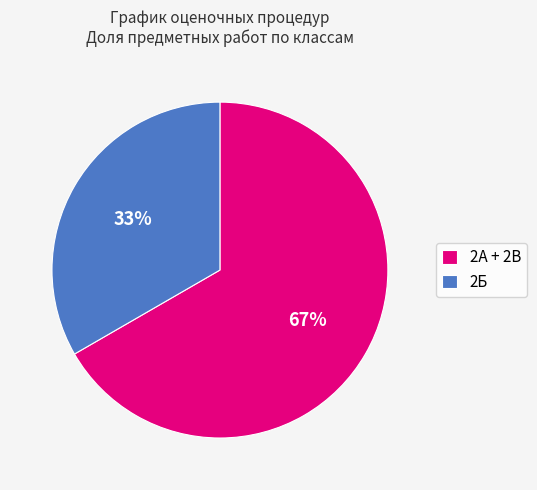

Do 2А + 2В and 2Б together represent more than half of the pie?

Yes